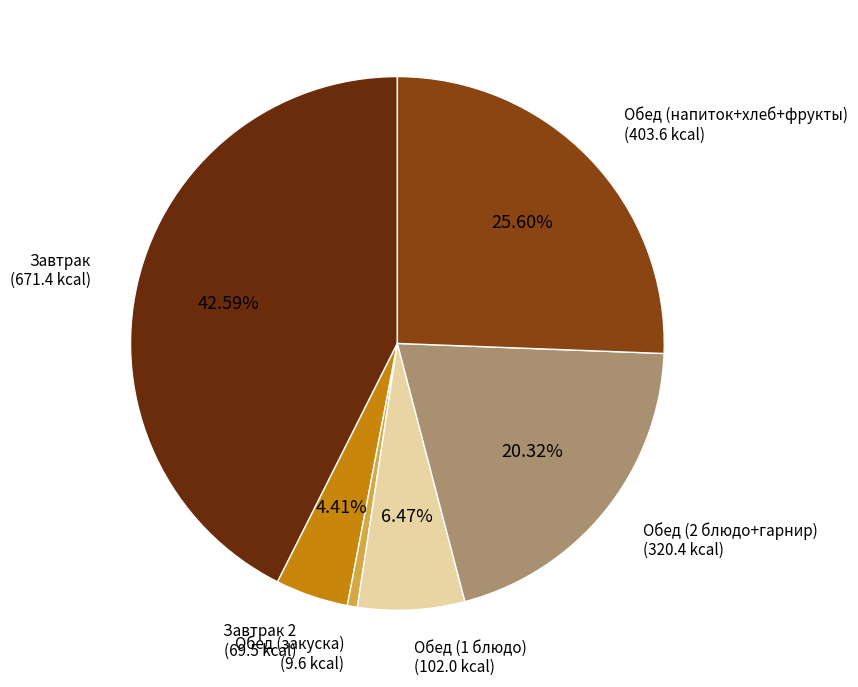

Does any single category account for the majority?

No